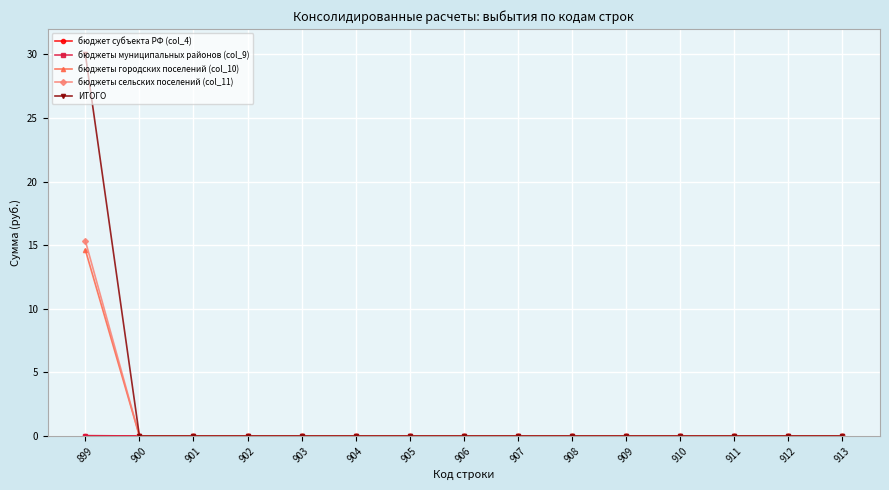

What is the highest value of the бюджеты городских поселений (col_10) series?

14.6